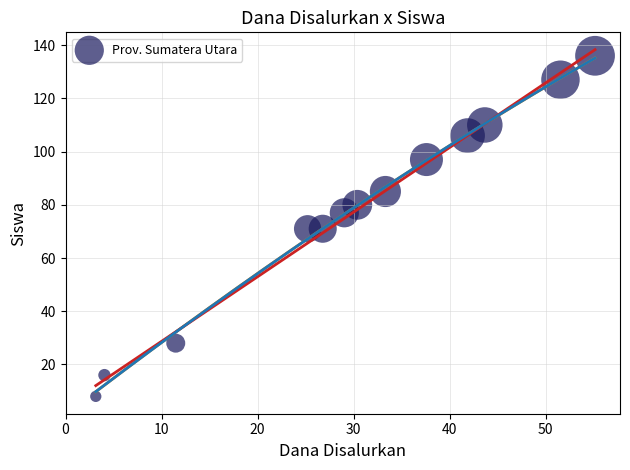

What is the range of Y values (max minus min)?

128